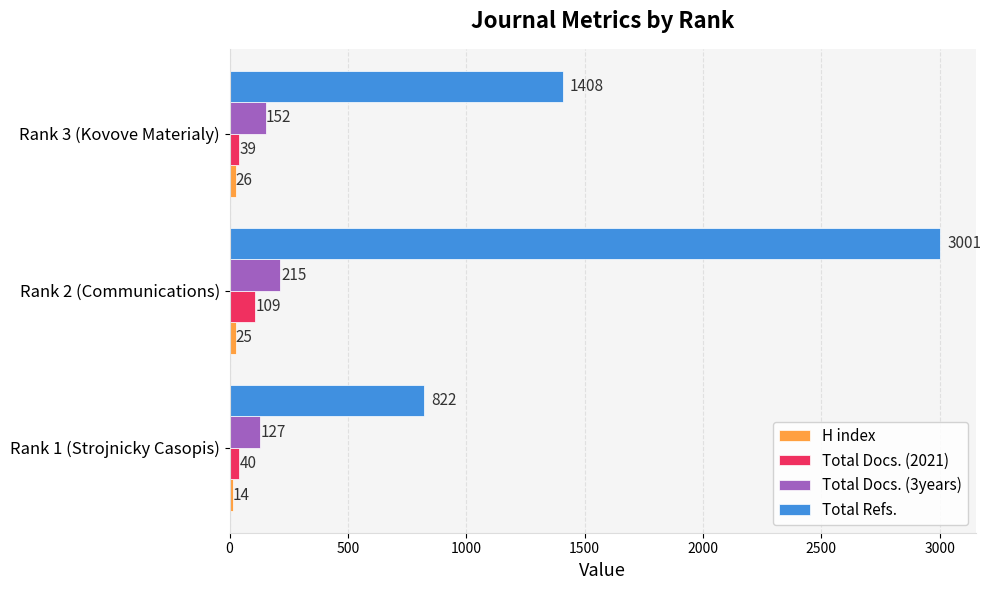

Between Rank 1 (Strojnicky Casopis) and Rank 2 (Communications), which series saw the biggest shift?

Total Refs.